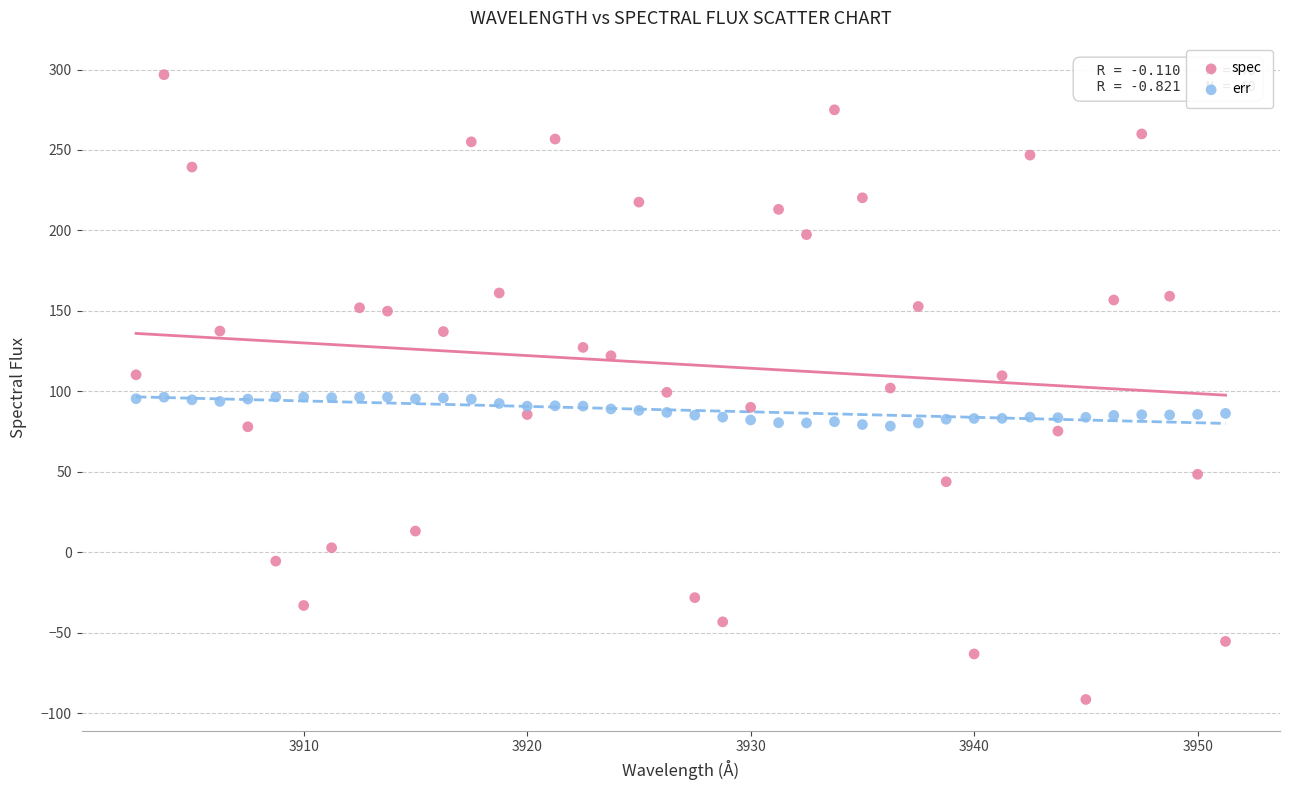

What are all the series names shown in the legend?

spec, err